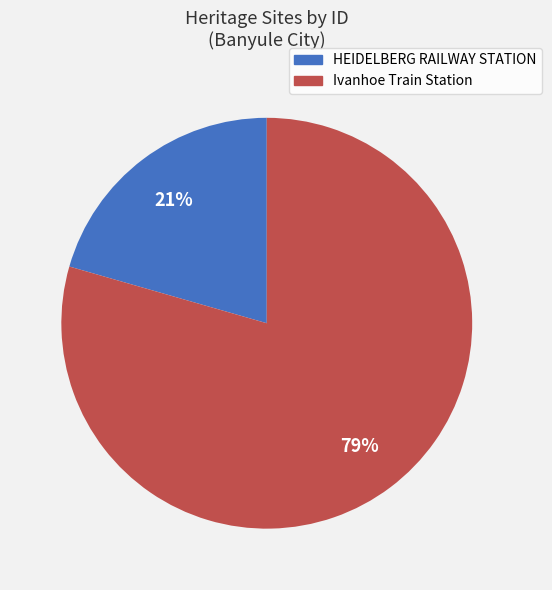

The Ivanhoe Train Station slice represents 68% of the pie. True or false?

False